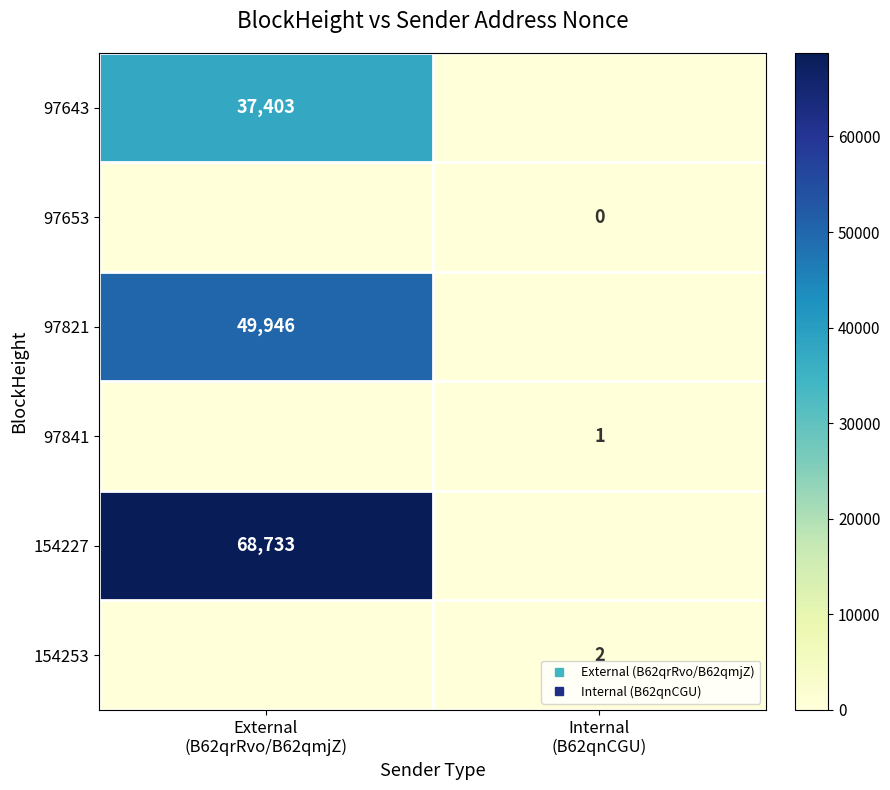

What is the sum of all 97841 values?

1